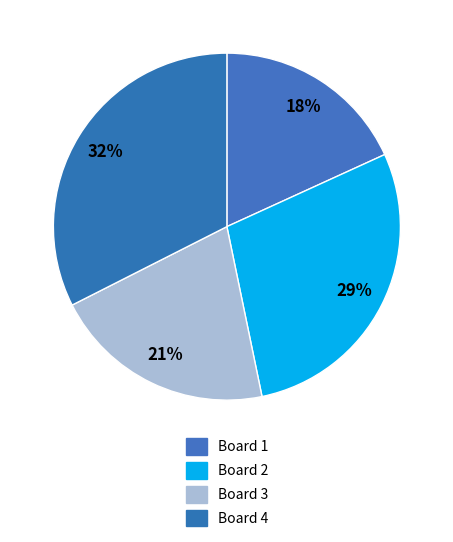

Is it true that Board 4 is 32% of the pie?

True